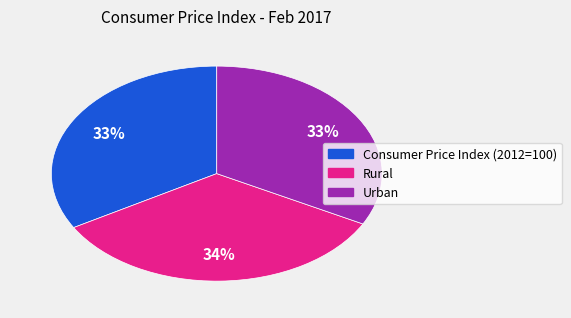

To the nearest percent, what portion does Rural represent?

34%